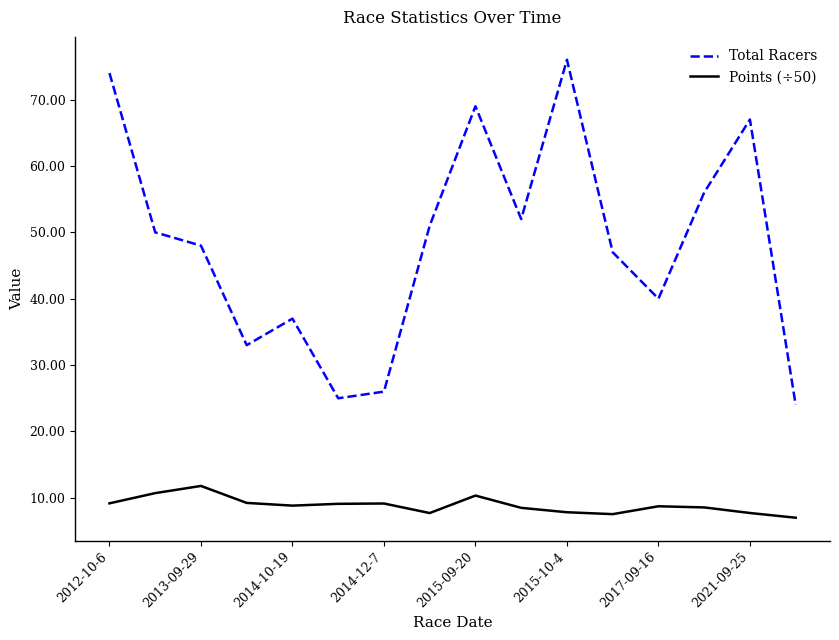

What is the difference between the maximum and minimum values in the Total Racers series?

52.0